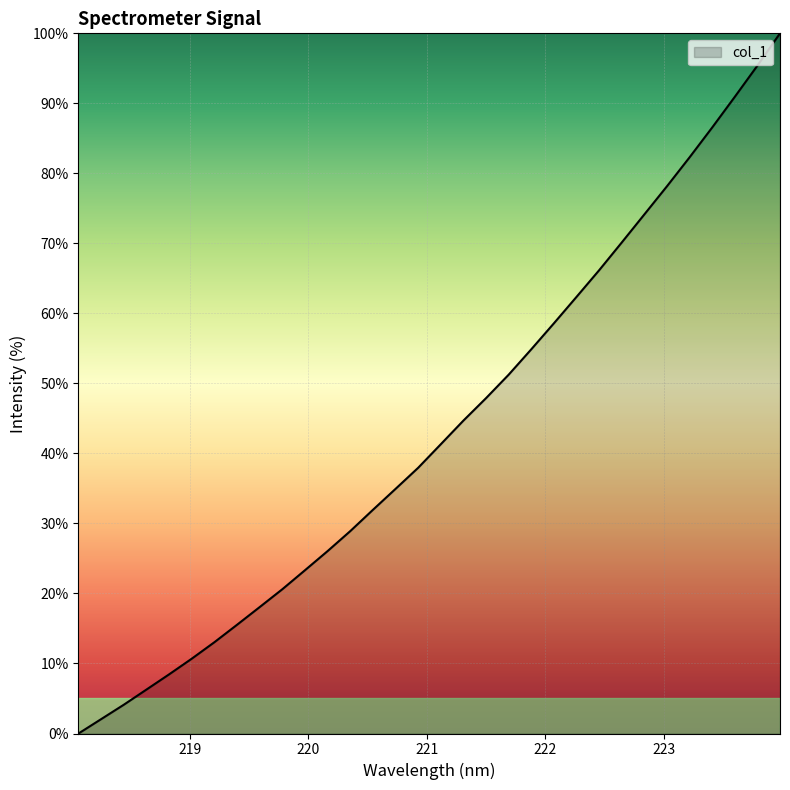

What is the difference between the maximum and minimum values?

100.0